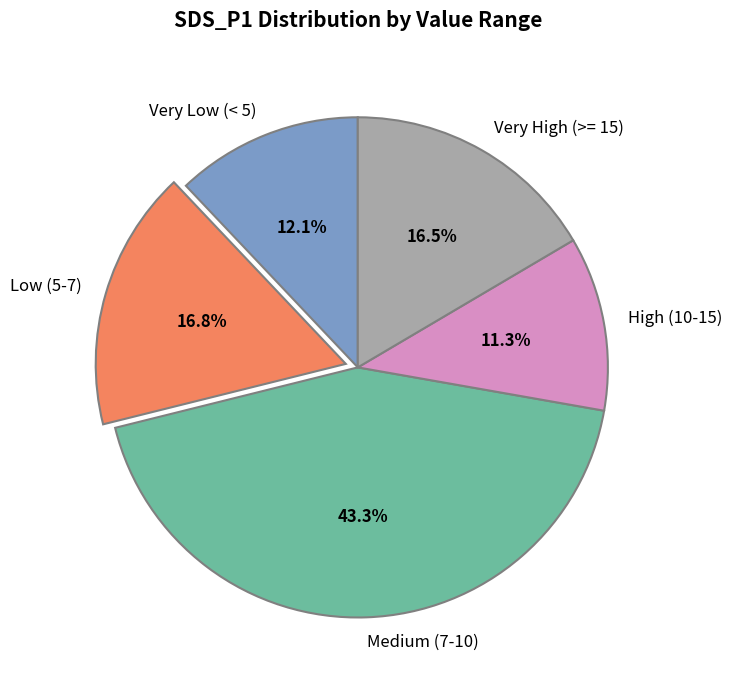

Count the number of slices in the pie.

5